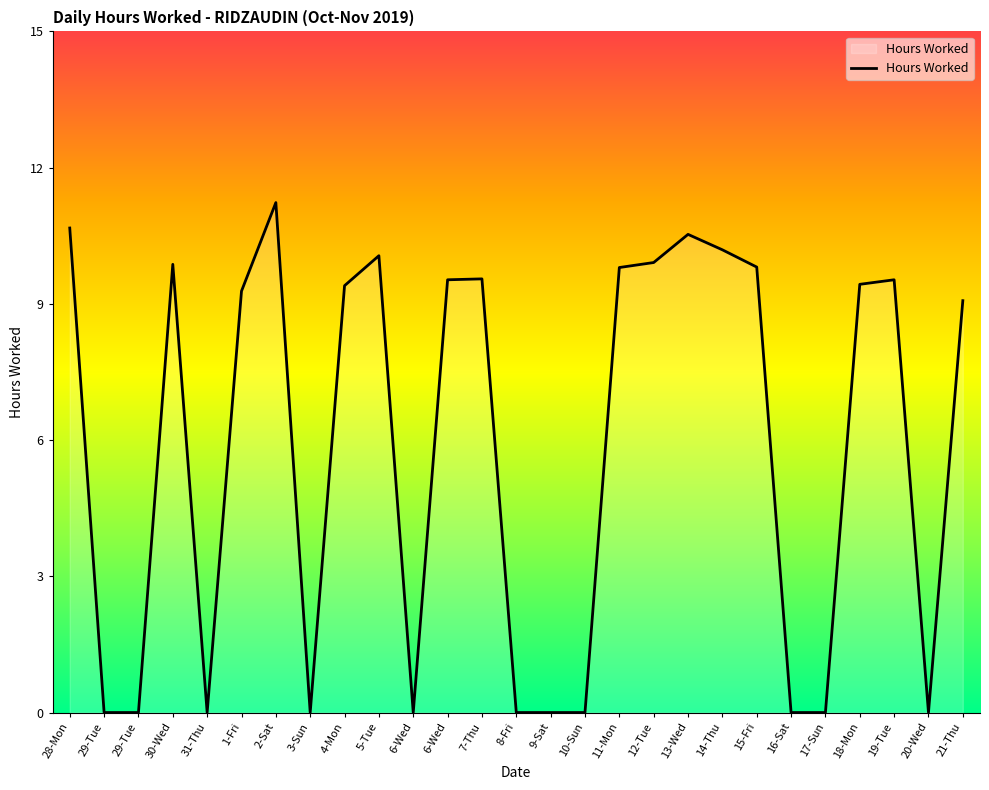

At which category does the chart reach its peak across all series?

2-Sat